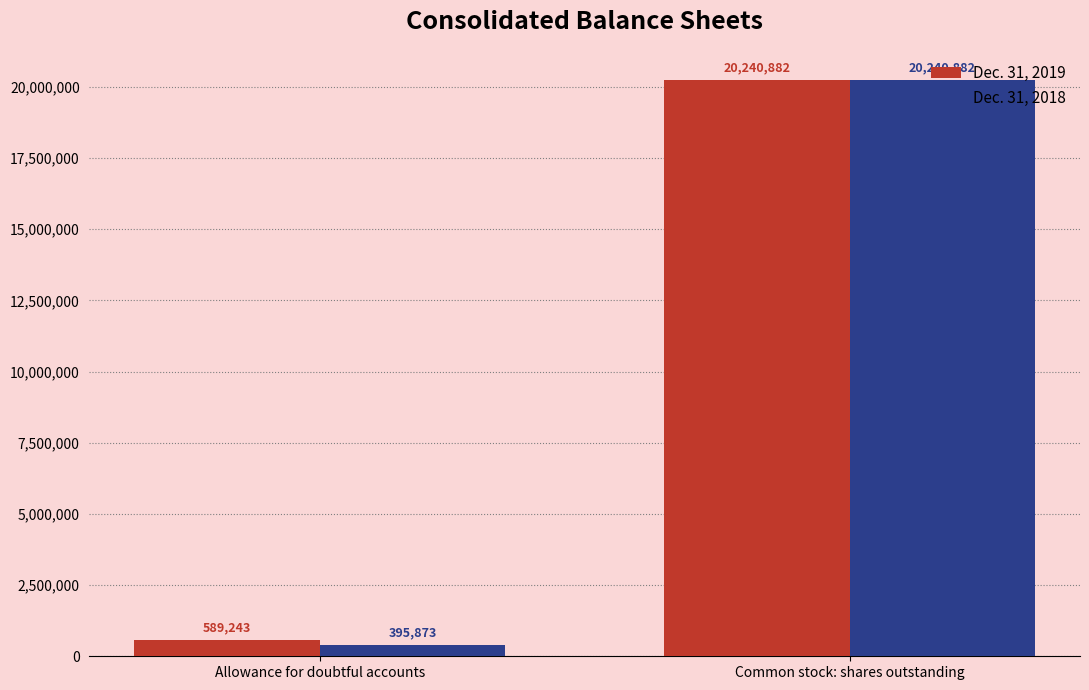

How many bars are there in total?

4